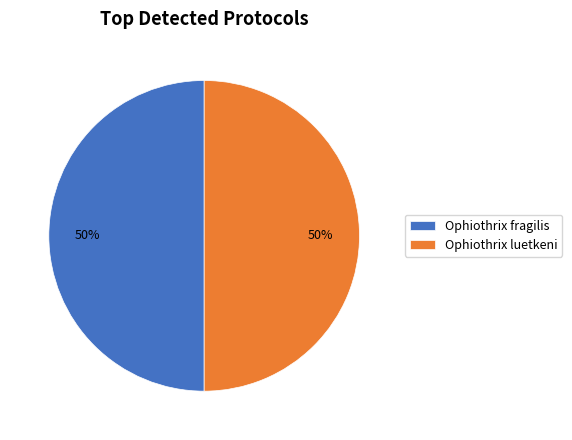

How many slices are in this pie chart?

2